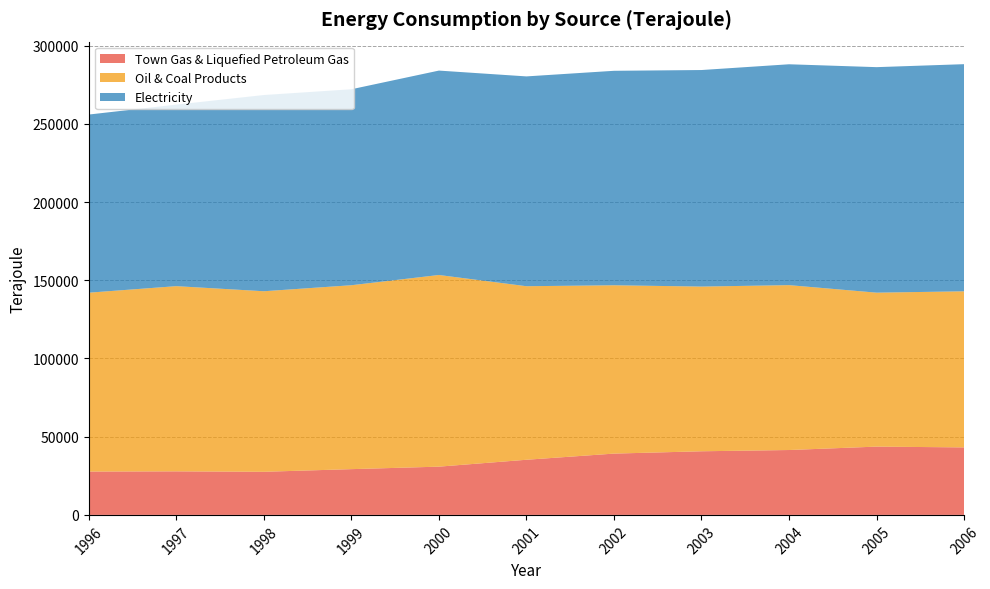

Reading left to right, transcribe all the data shown in this chart.

Town Gas & Liquefied Petroleum Gas: 27705	27841	27562	29256	30848	35255	39194	40676	41482	43656	43150
Oil & Coal Products: 114365	118402	115426	117578	122534	110947	107615	105303	105412	98429	99804
Electricity: 113879	116061	125446	125288	130675	134138	137112	138434	141202	144171	145204